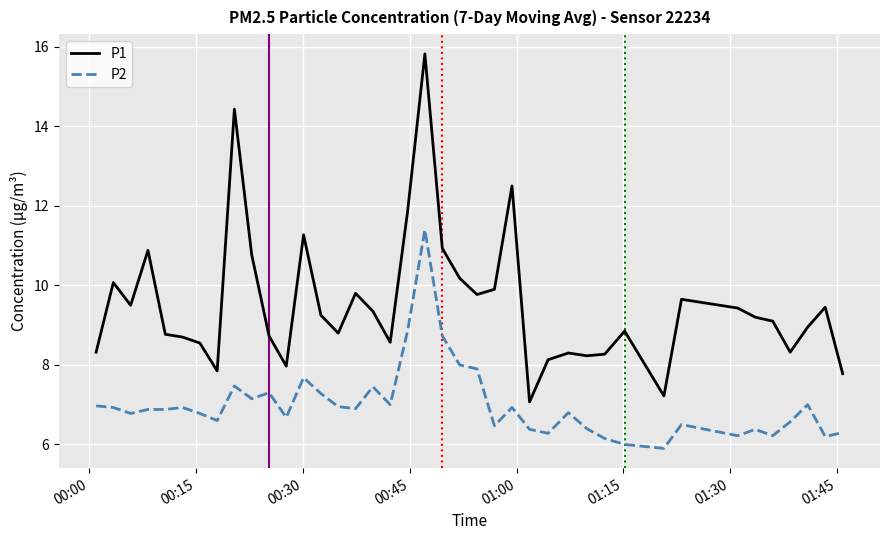

What is the difference between the maximum and minimum values in the P2 series?

5.5